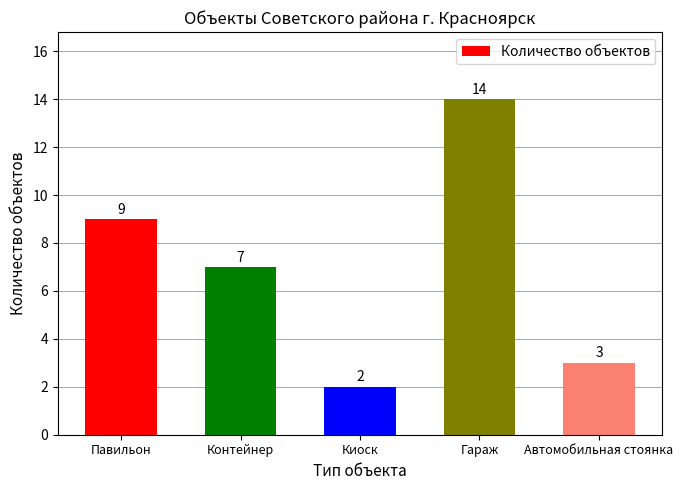

Does the chart contain stacked bars?

No